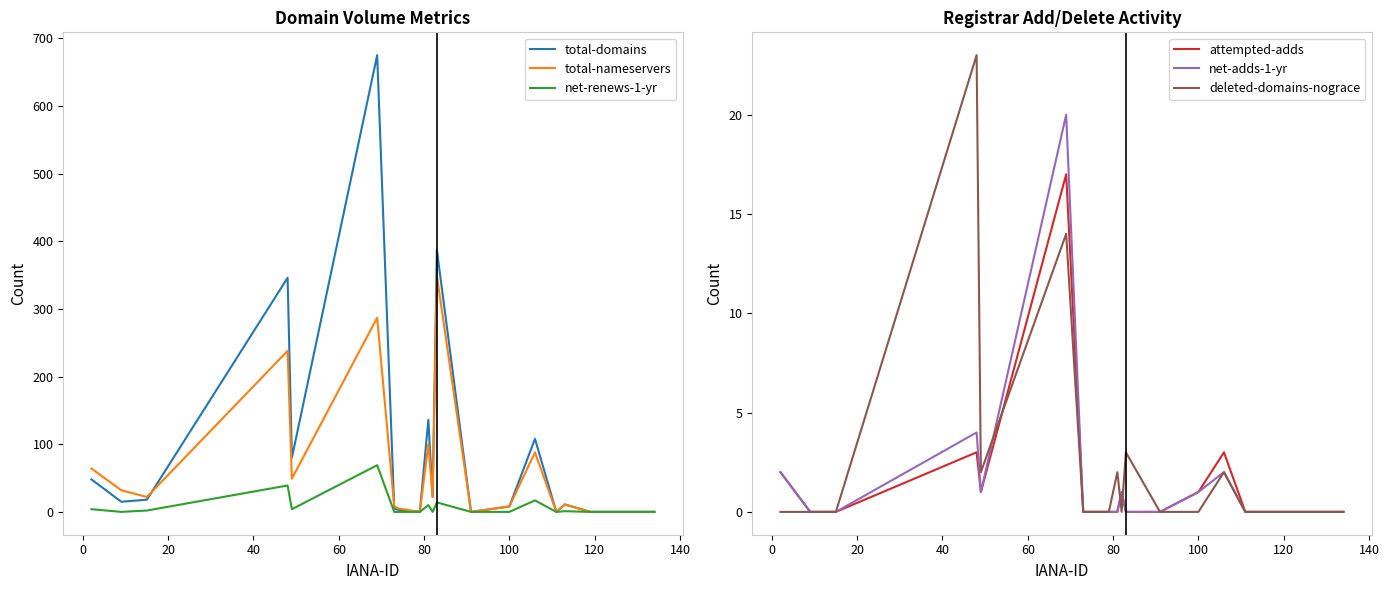

True or false: attempted-adds and total-domains intersect in this chart.

False